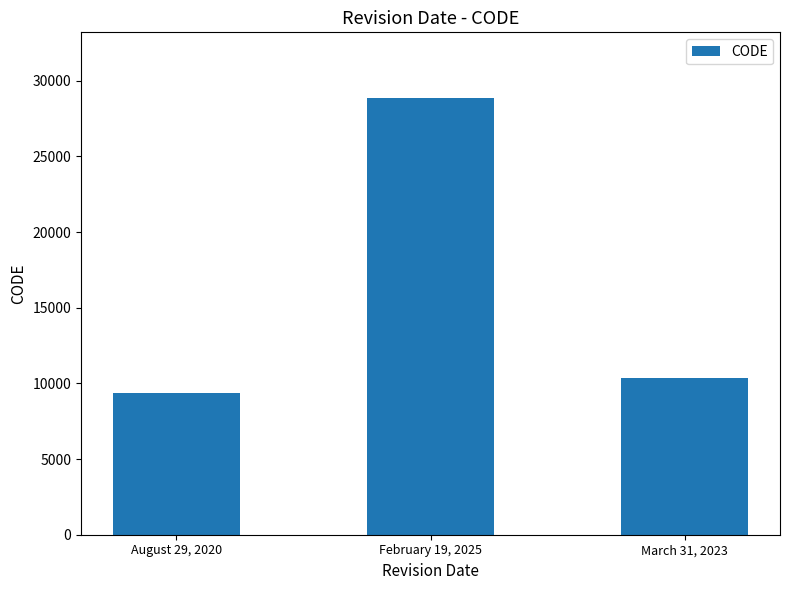

What is the average value?

16188